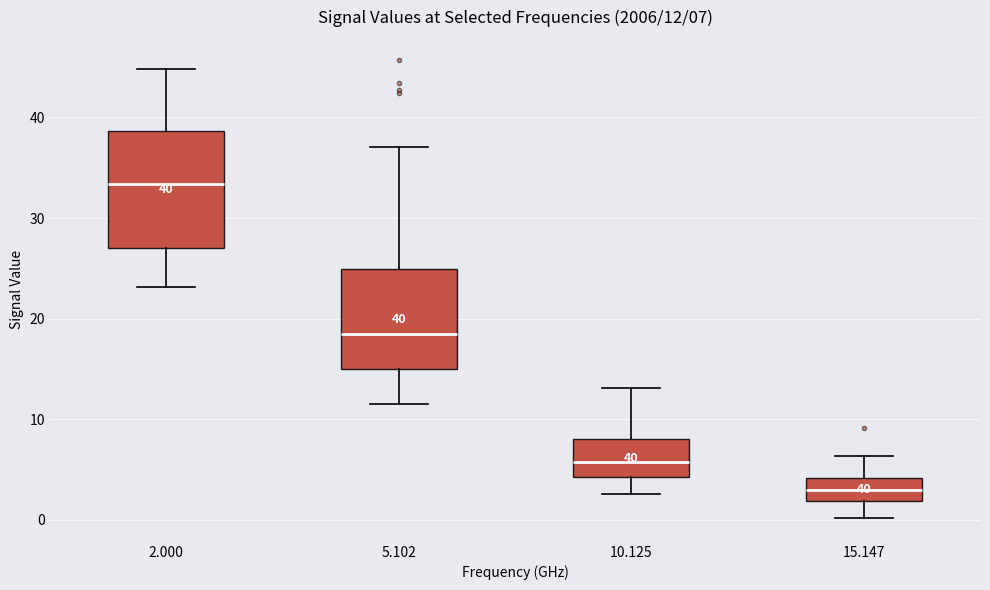

Which box has the highest median line?

2.000